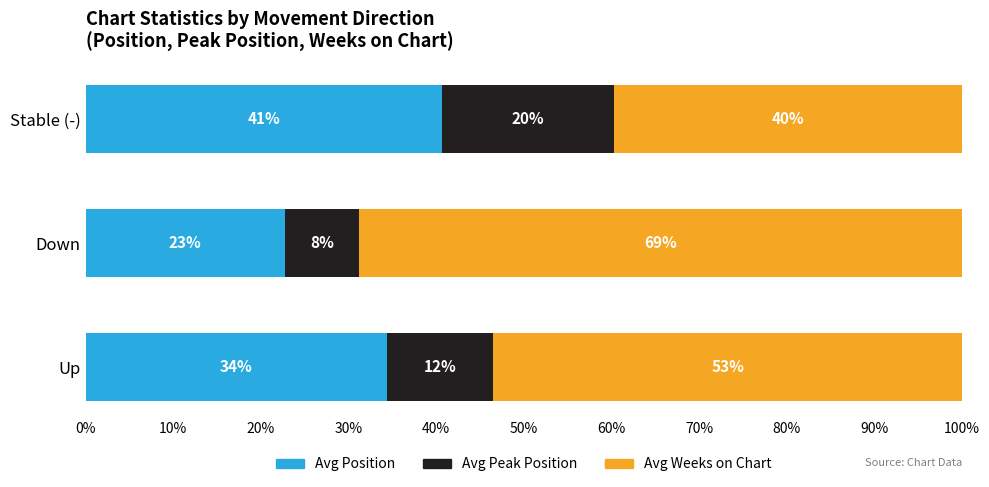

What are all the series names shown in the legend?

Avg Position, Avg Peak Position, Avg Weeks on Chart